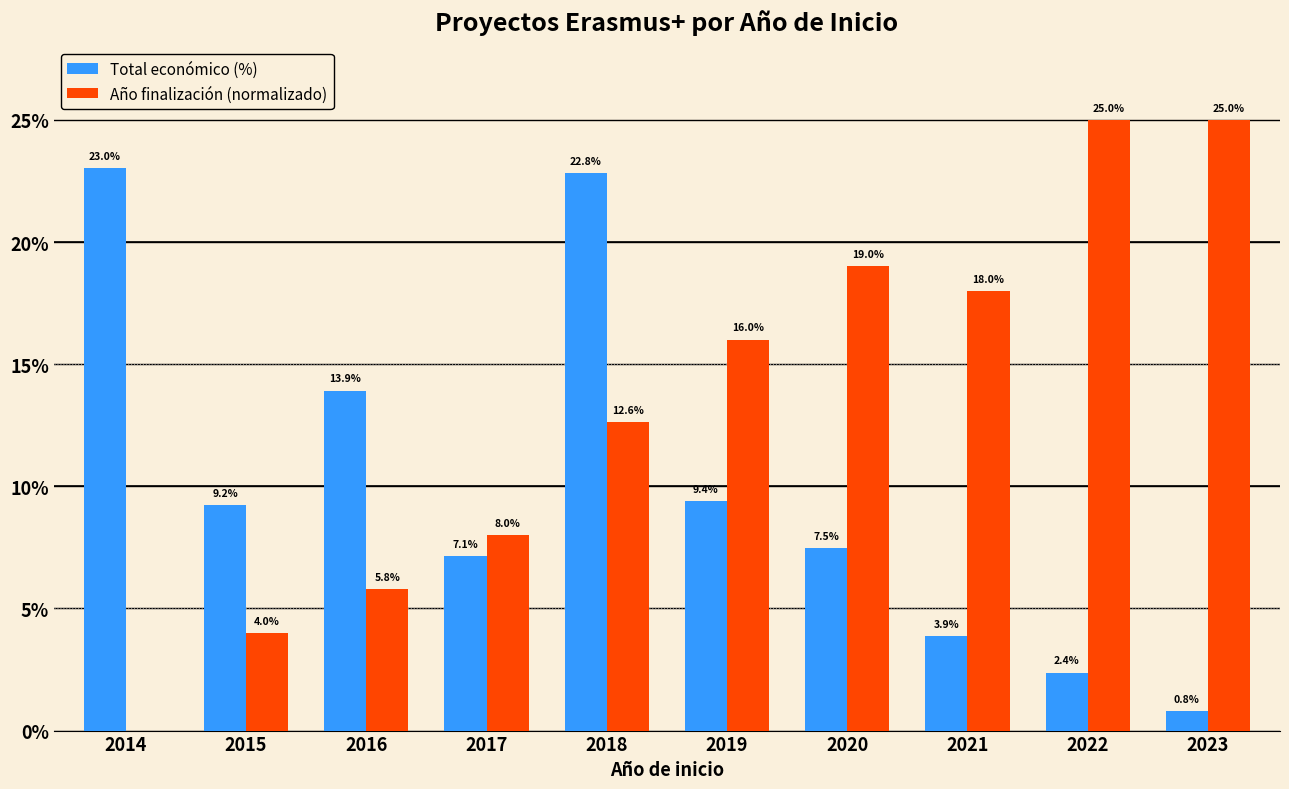

What is the sum of the Año finalización (normalizado) values at 2019 and 2021?

34.0